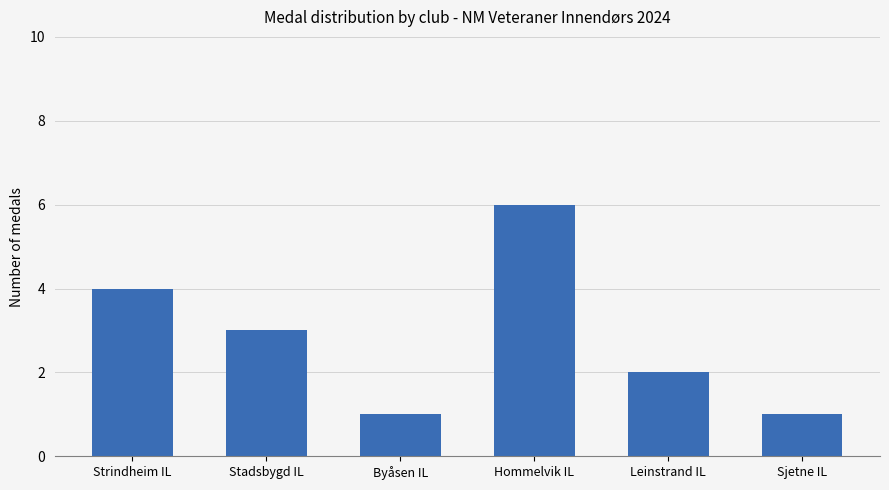

What position from the right is Stadsbygd IL?

5